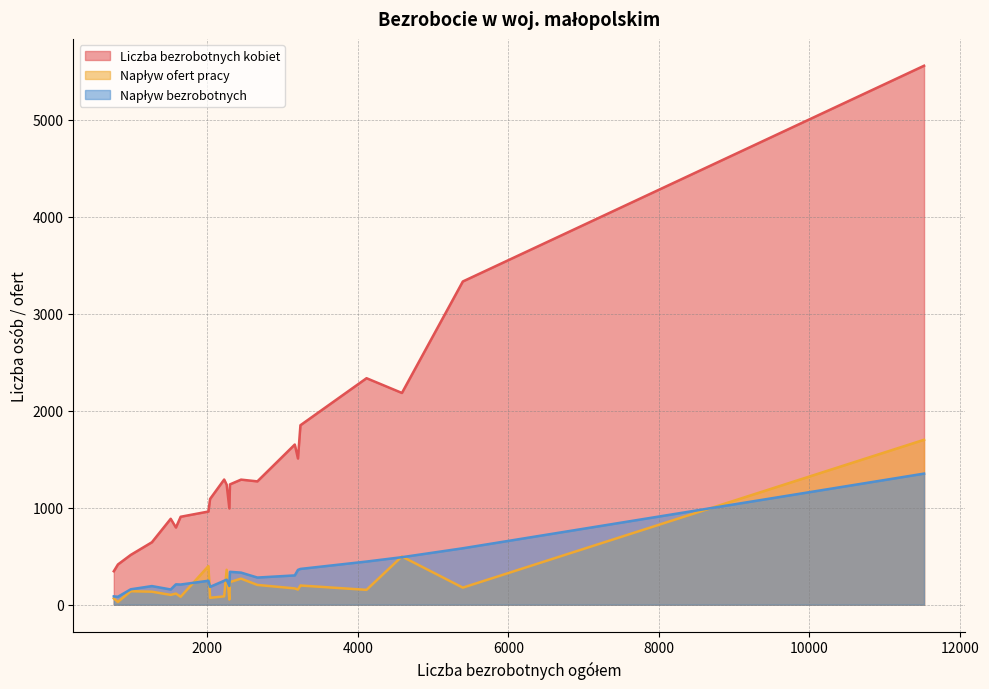

At how many categories does at least one series exceed 1808?

5